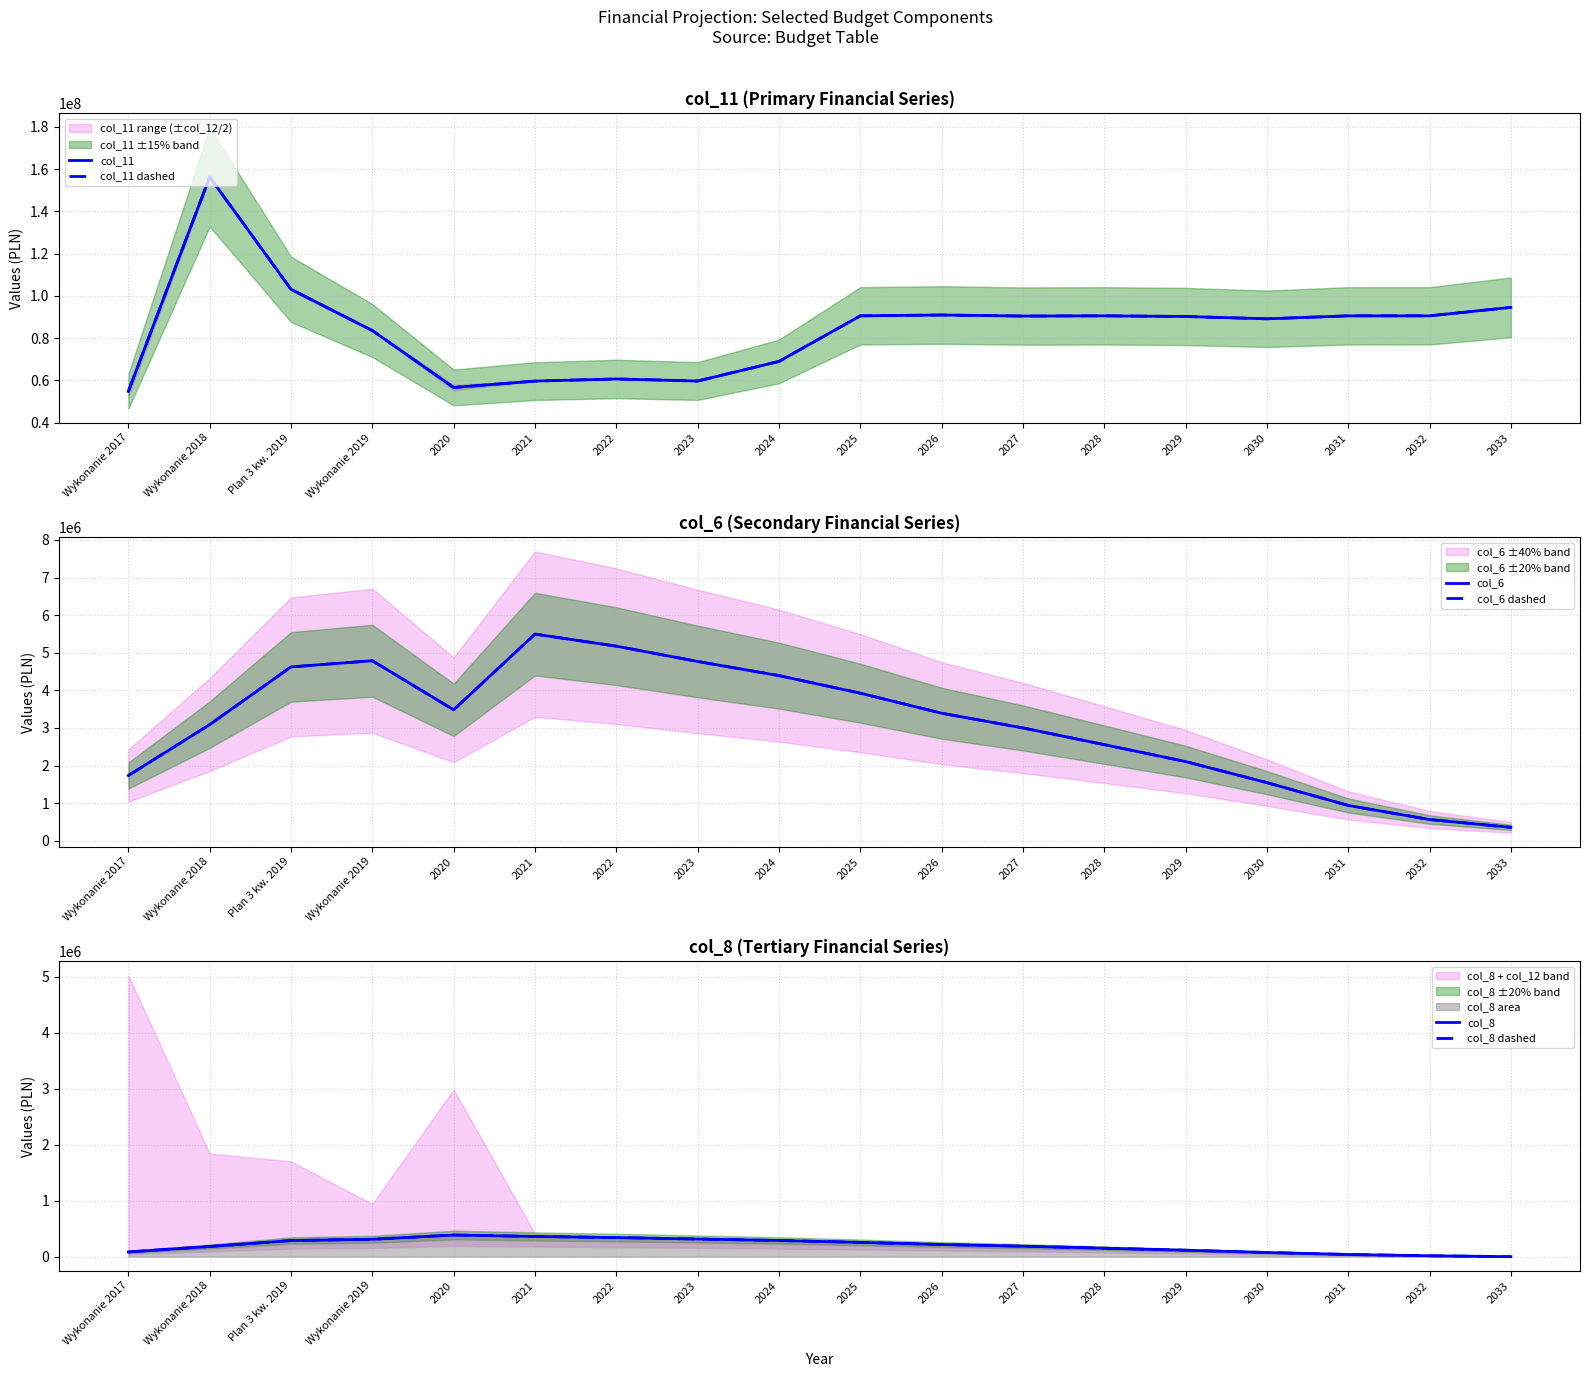

The value of col_8 dashed at 2030 is 119092.6. True or false?

False